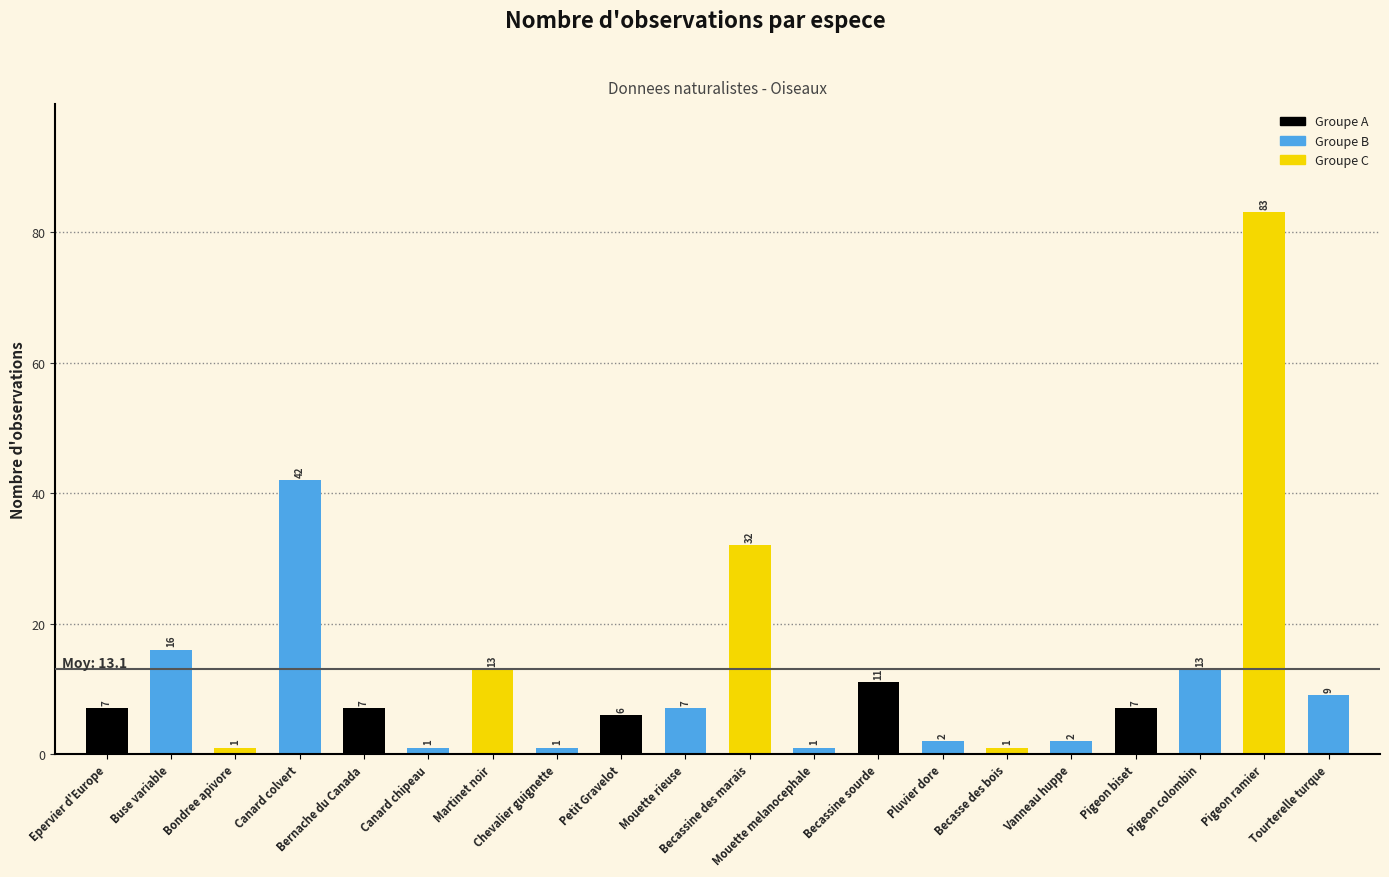

What is the greatest value displayed?

83